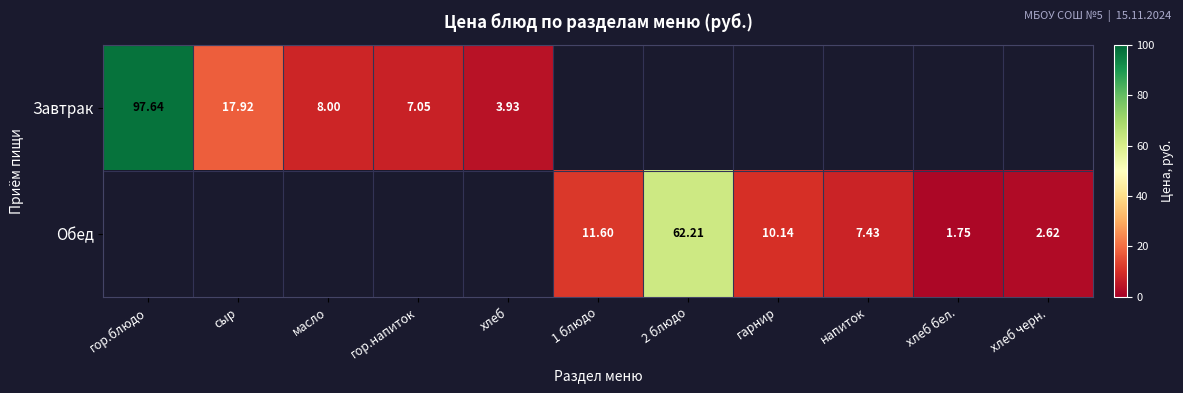

At which category does the chart reach its peak across all series?

гор.блюдо